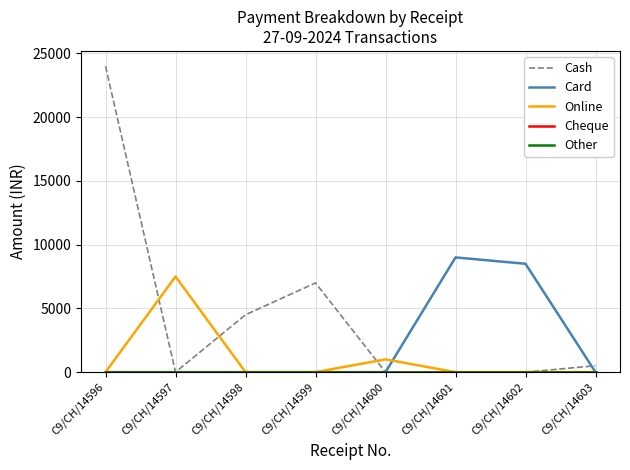

Is this an area chart (filled region under the line)?

No